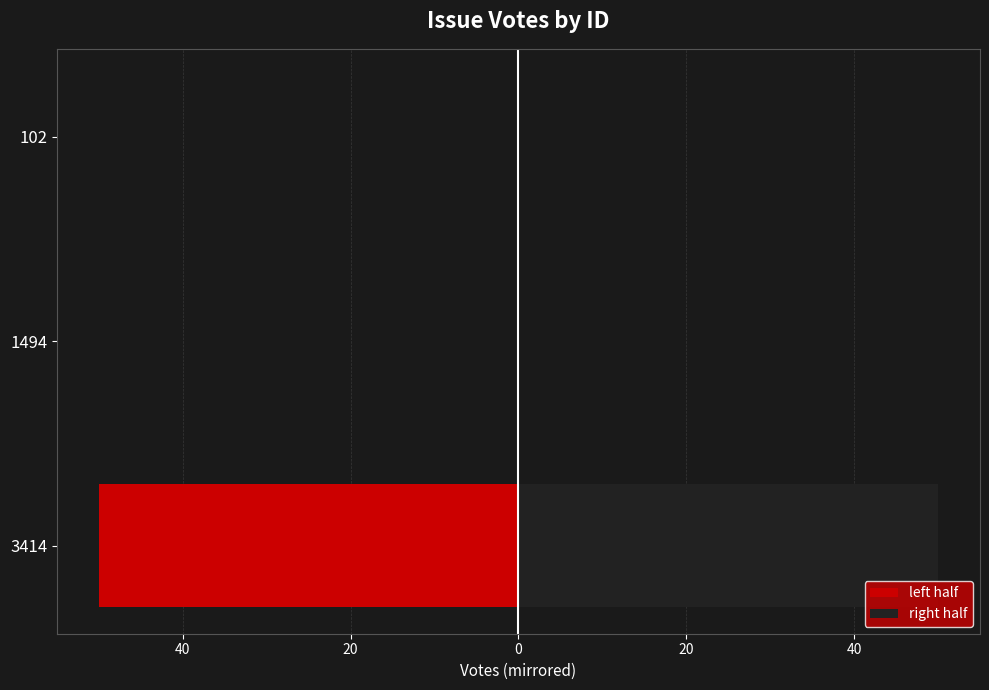

How many categories are shown in the chart?

3